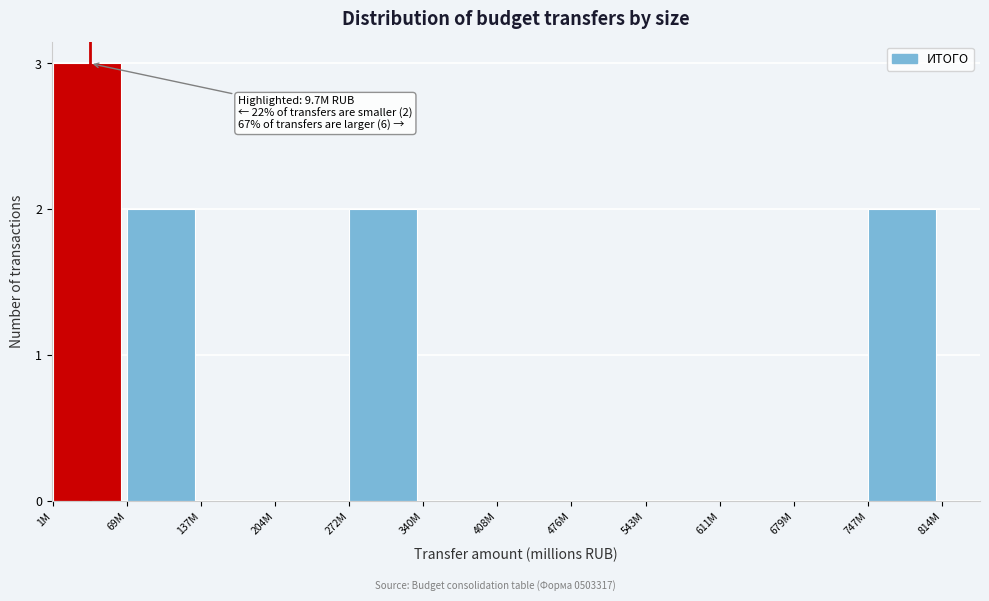

Reading left to right, list all the values displayed in this chart.

1M=3	69M=2	137M=0	204M=0	272M=2	340M=0	408M=0	476M=0	543M=0	611M=0	679M=0	747M=2